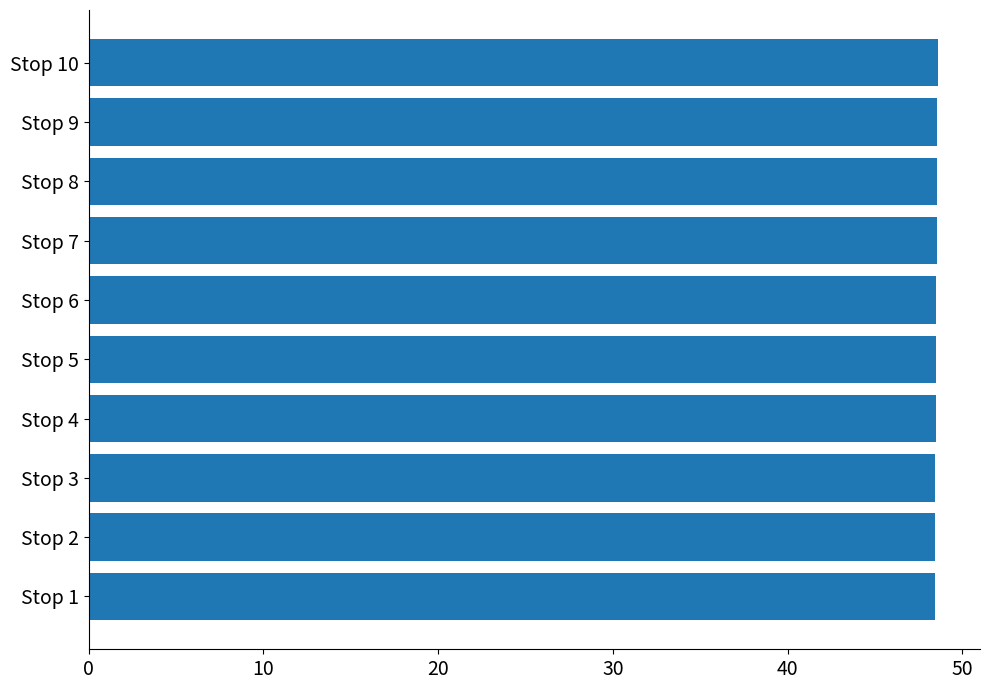

Is it true that the value at Stop 3 is 48.5?

True